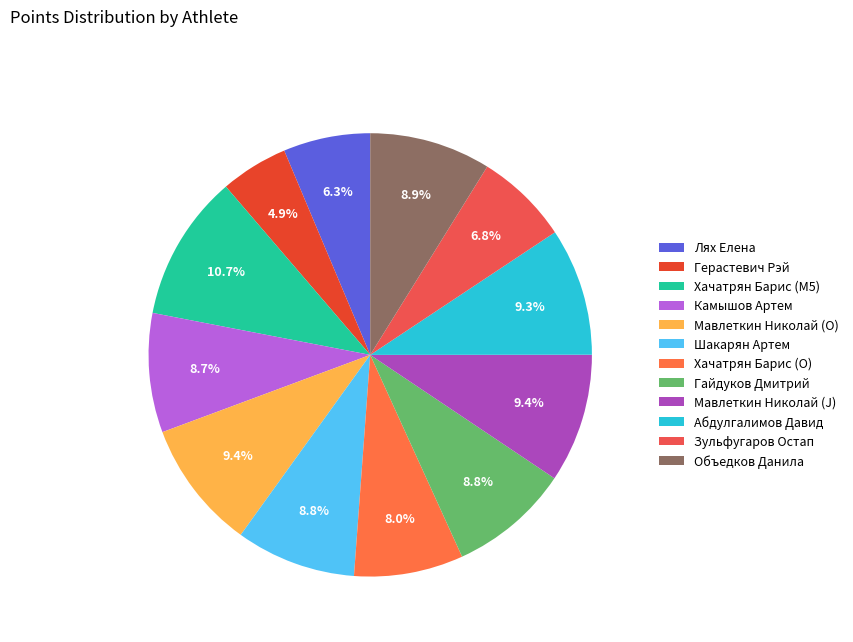

To the nearest percent, what is the combined percentage of Лях Елена and Мавлеткин Николай (O)?

16%